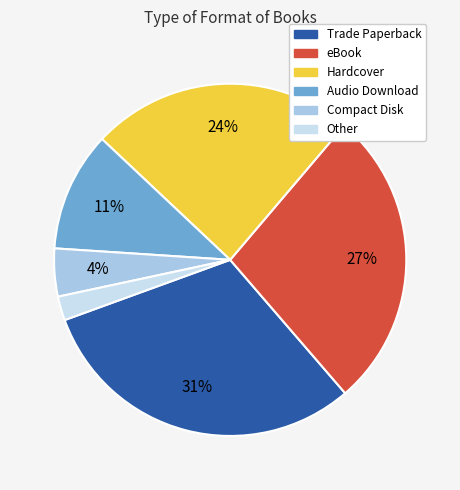

Is the sum of eBook and Audio Download greater than half?

No